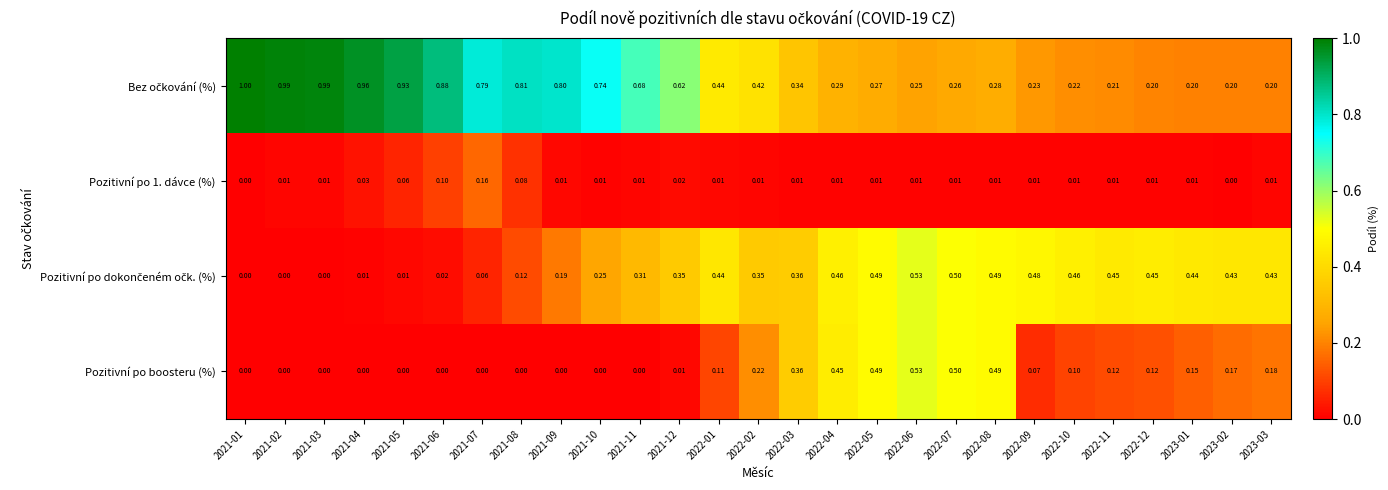

What is the spread (max minus min) of values at 2021-08?

0.8